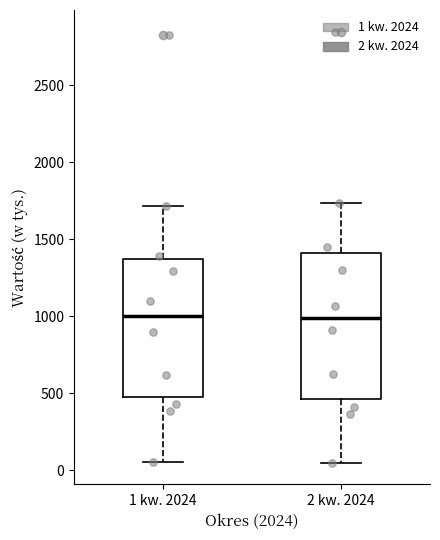

Where is the lower edge of the box for 1 kw. 2024 on the y-axis? The values are not printed on the chart, so give them approximately, as read against the axis.

500